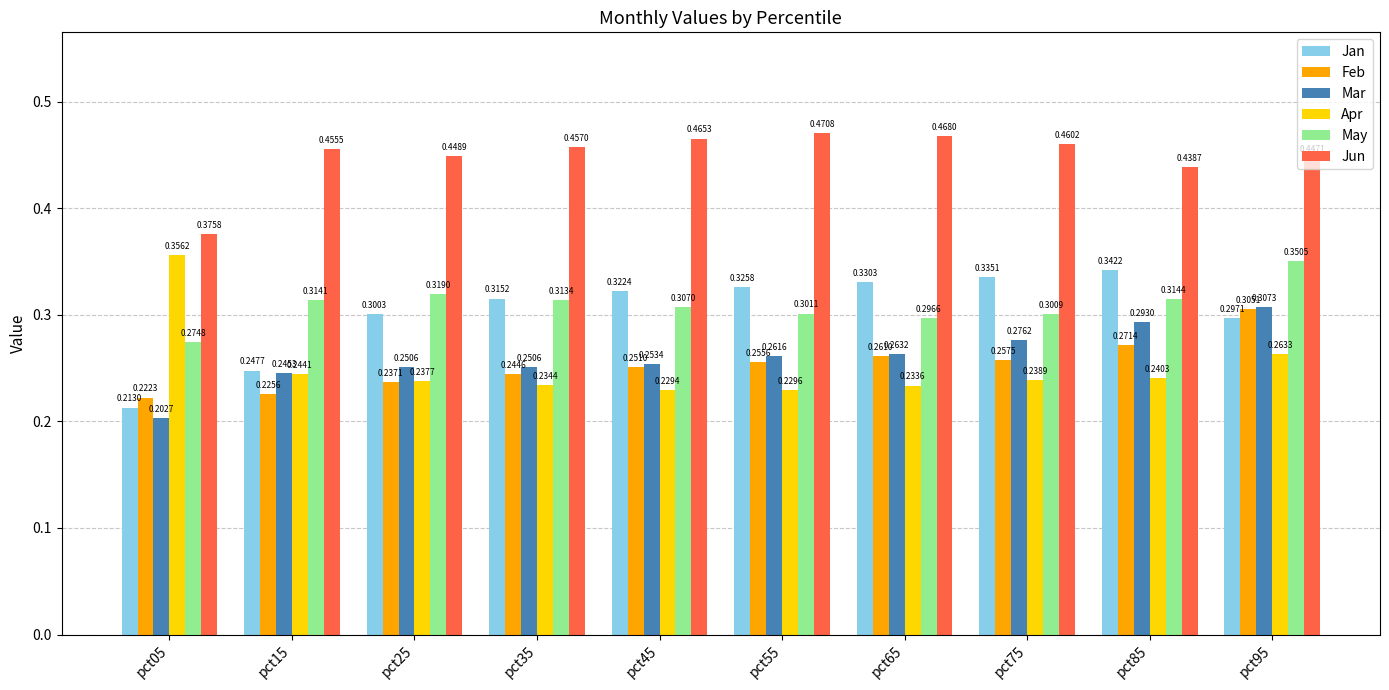

At which label is Jun closest to 0?

pct05